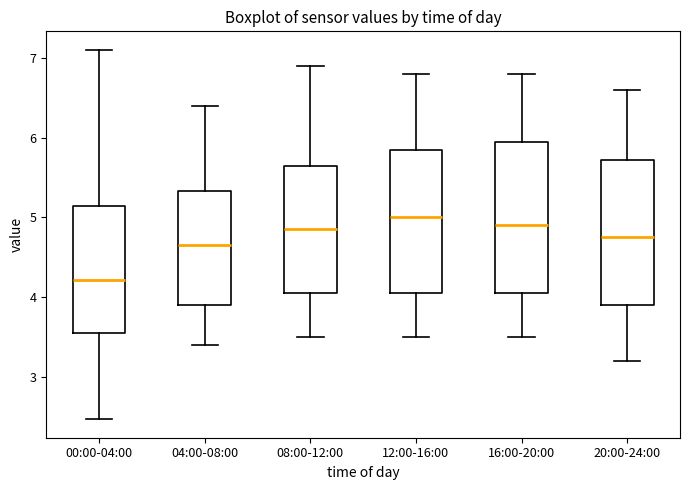

Where does the upper whisker of the box for 12:00-16:00 end on the y-axis? The values are not printed on the chart, so give them approximately, as read against the axis.

6.8